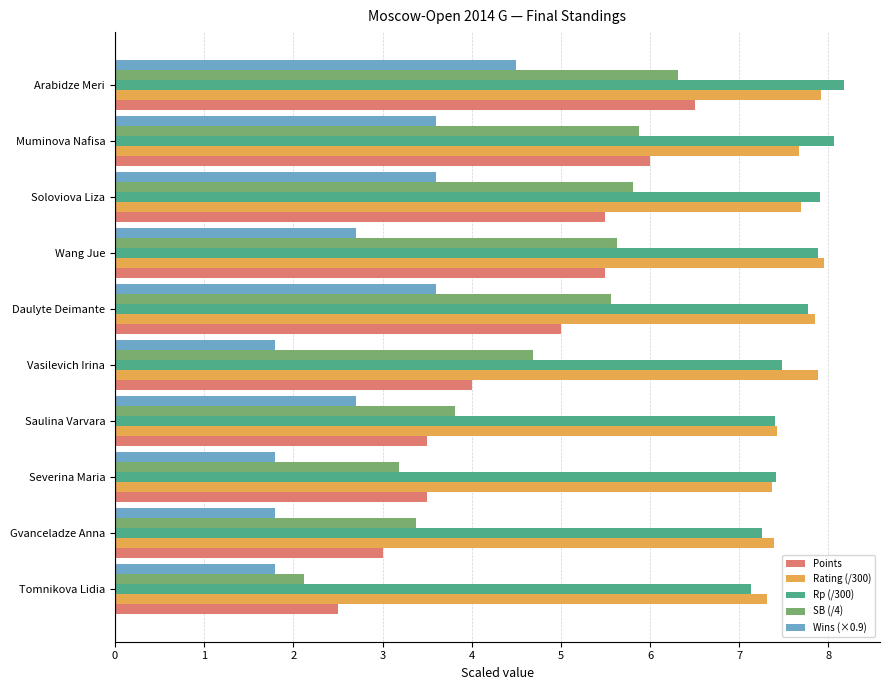

The value of Rp (/300) at Saulina Varvara is 7.4. True or false?

True